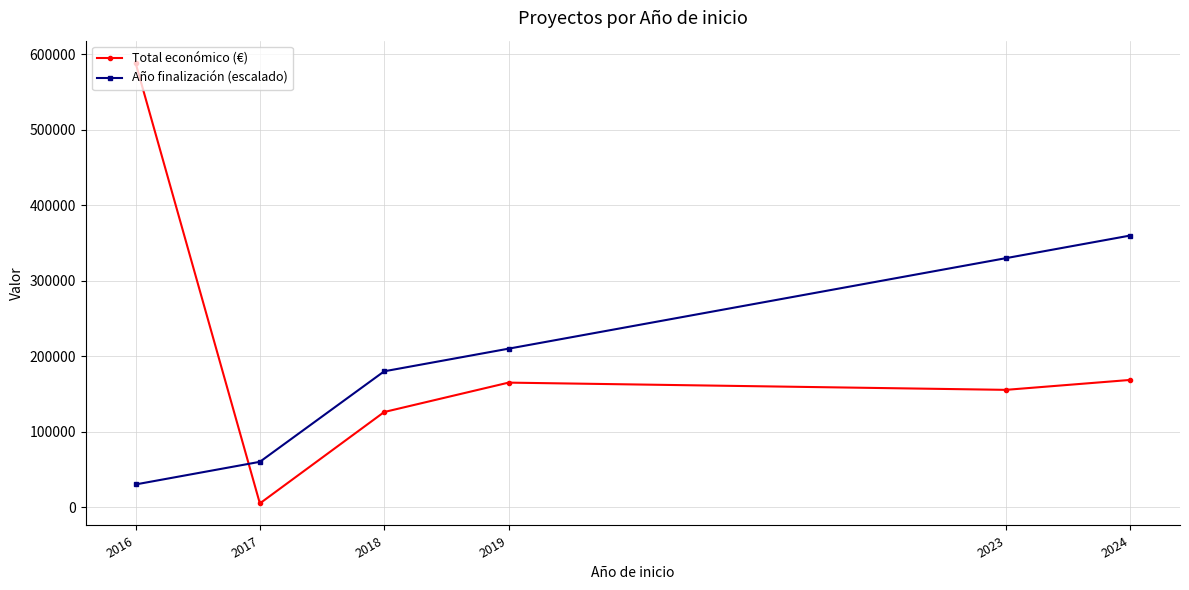

What is the average value of the Total económico (€) series?

201492.7